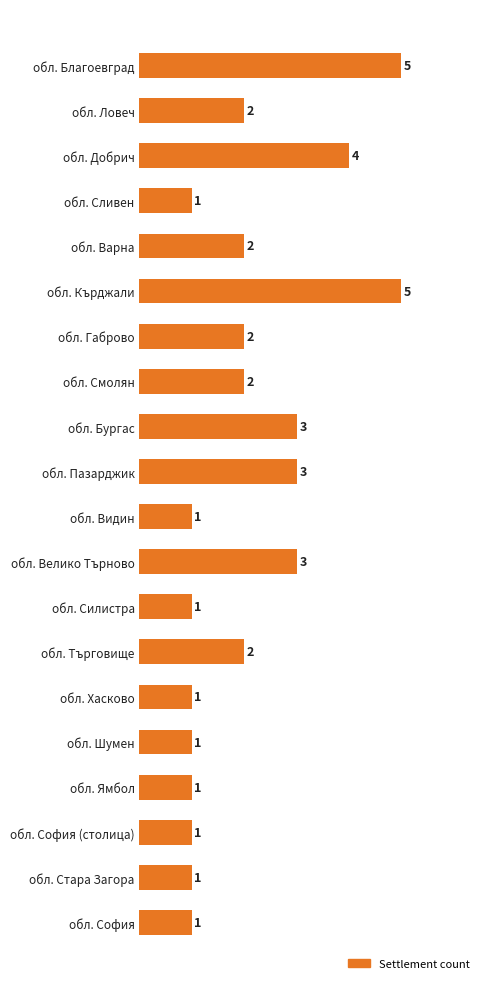

Is it true that the value at обл. Габрово is 2?

True